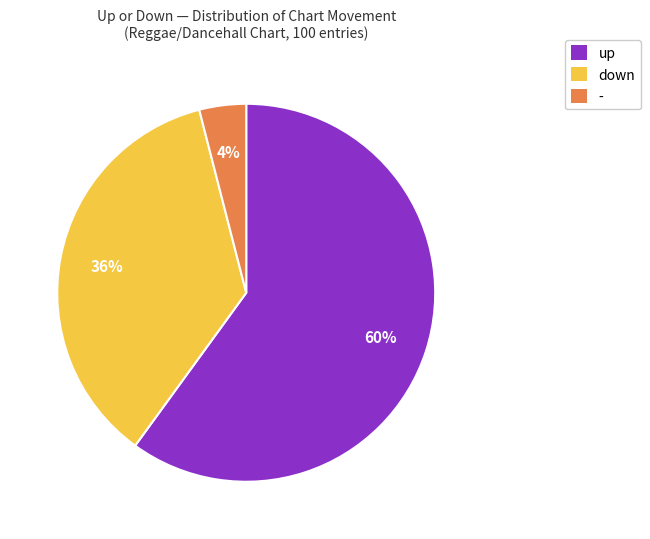

The down slice represents 25% of the pie. True or false?

False